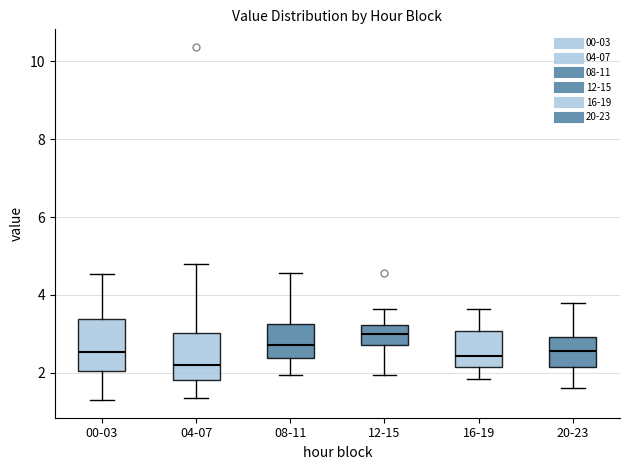

Which box has the lowest median line?

04-07